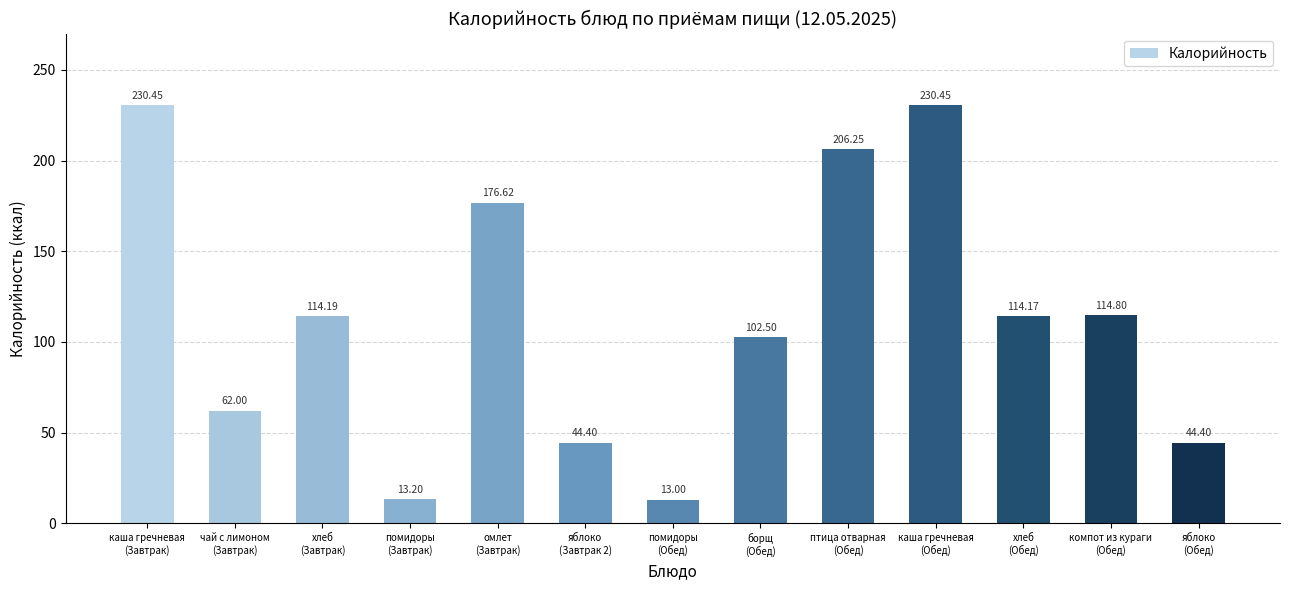

What position from the right is помидоры
(Завтрак)?

10